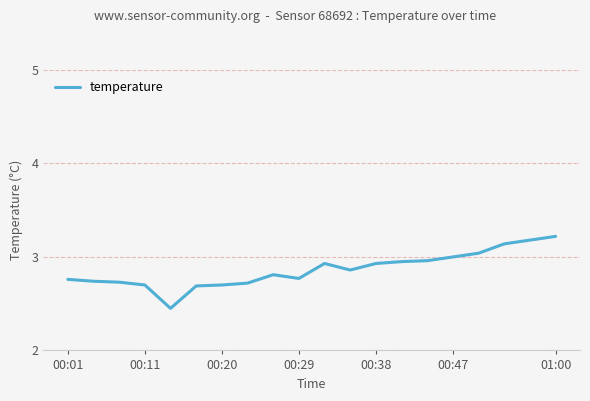

What is the greatest value displayed?

3.2